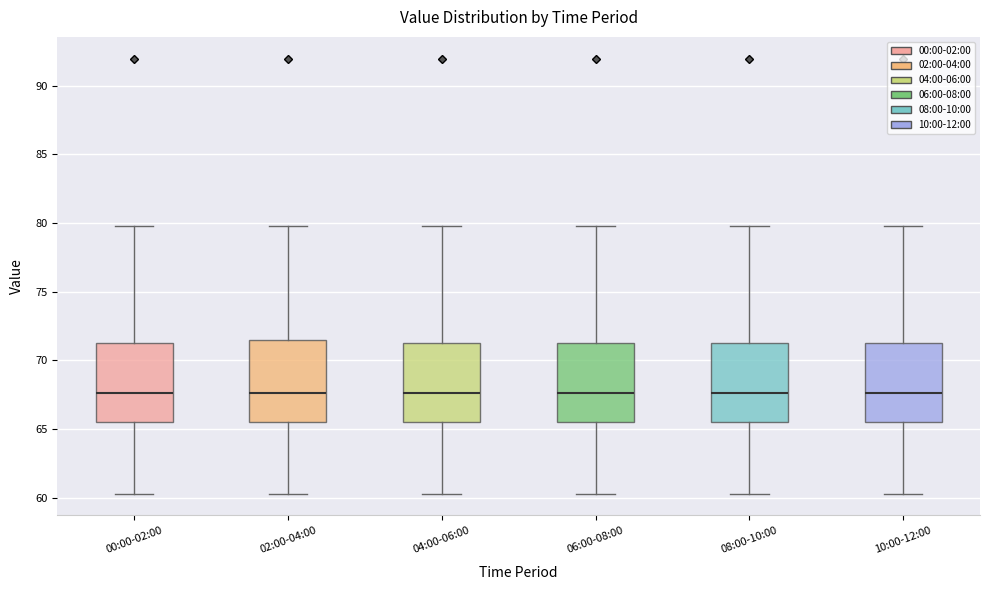

Reading left to right, transcribe this box plot: for each box, give where its median line is, the range the box spans, and where its two whiskers end, as read against the y-axis. The values are not printed on the chart, so give them approximately, as read against the axis.

00:00-02:00: median 67.5, box 65.5 to 71.5, whiskers 60.5 to 80.0
02:00-04:00: median 67.5, box 65.5 to 71.5, whiskers 60.5 to 80.0
04:00-06:00: median 67.5, box 65.5 to 71.5, whiskers 60.5 to 80.0
06:00-08:00: median 67.5, box 65.5 to 71.5, whiskers 60.5 to 80.0
08:00-10:00: median 67.5, box 65.5 to 71.5, whiskers 60.5 to 80.0
10:00-12:00: median 67.5, box 65.5 to 71.5, whiskers 60.5 to 80.0